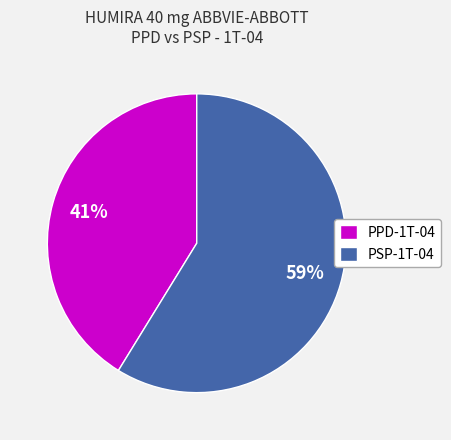

Which slice is the smallest?

PPD-1T-04